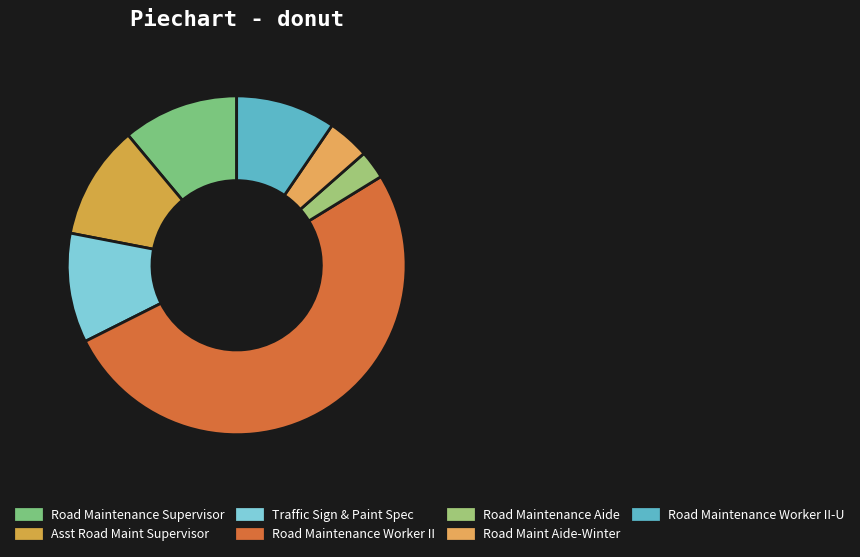

How many slices are in this pie chart?

7